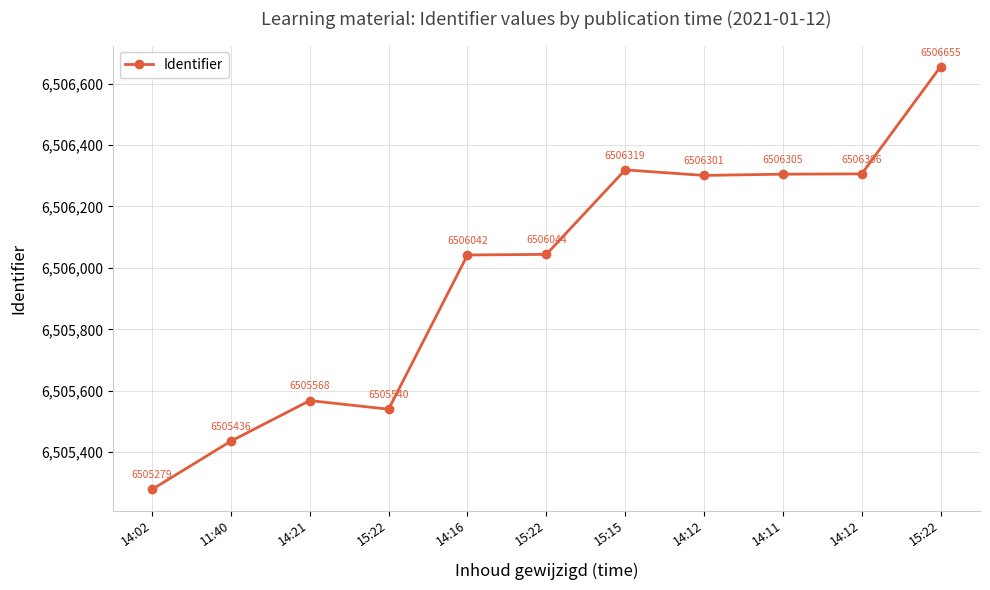

Does the chart have visible grid lines?

Yes